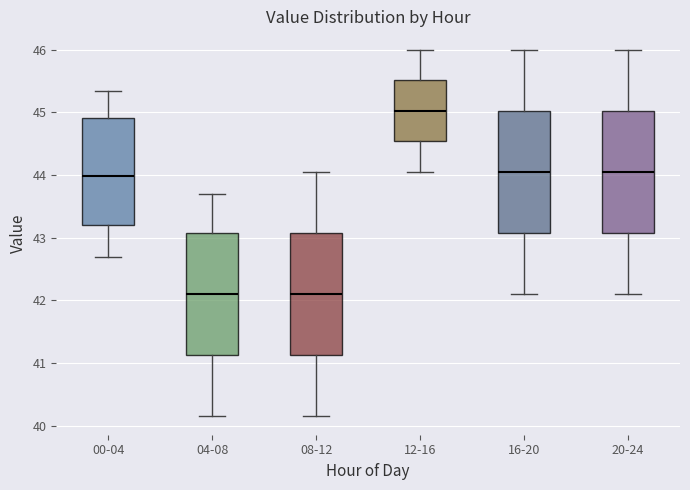

Reading left to right, transcribe this box plot: for each box, give where its median line is, the range the box spans, and where its two whiskers end, as read against the y-axis. The values are not printed on the chart, so give them approximately, as read against the axis.

00-04: median 44.0, box 43.2 to 44.9, whiskers 42.7 to 45.3
04-08: median 42.1, box 41.1 to 43.1, whiskers 40.2 to 43.7
08-12: median 42.1, box 41.1 to 43.1, whiskers 40.2 to 44.1
12-16: median 45.0, box 44.5 to 45.5, whiskers 44.1 to 46.0
16-20: median 44.1, box 43.1 to 45.0, whiskers 42.1 to 46.0
20-24: median 44.1, box 43.1 to 45.0, whiskers 42.1 to 46.0